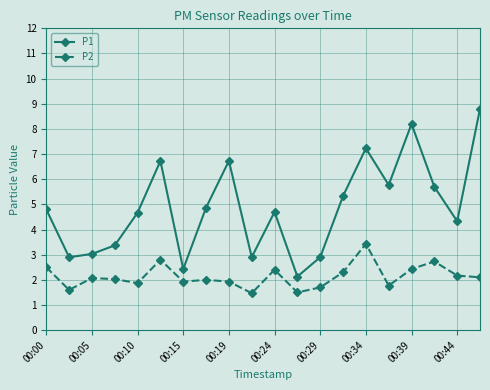

How many interior local valleys does the P1 series have?

6